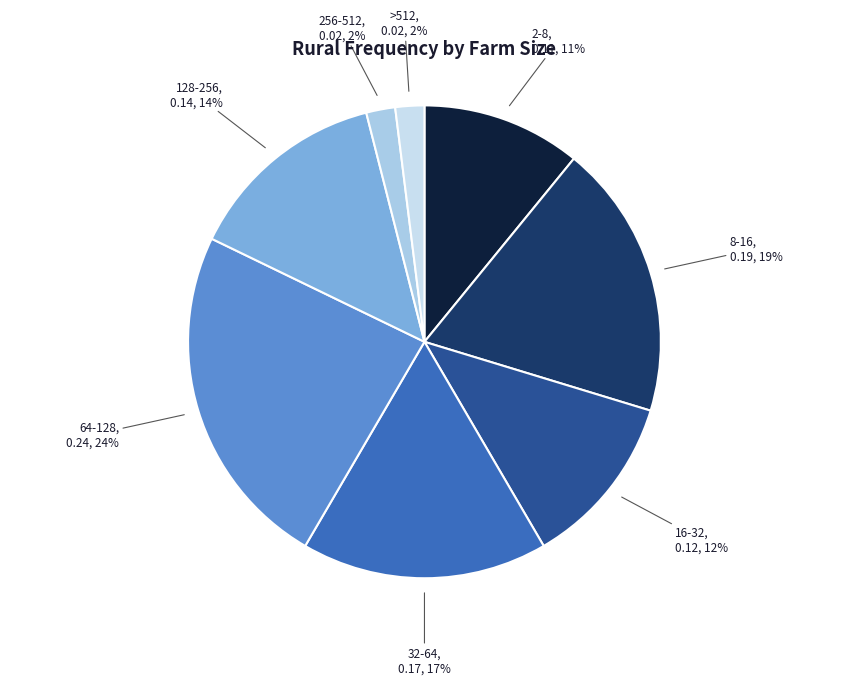

What percentage is the 2-8 slice, to the nearest percent?

11%